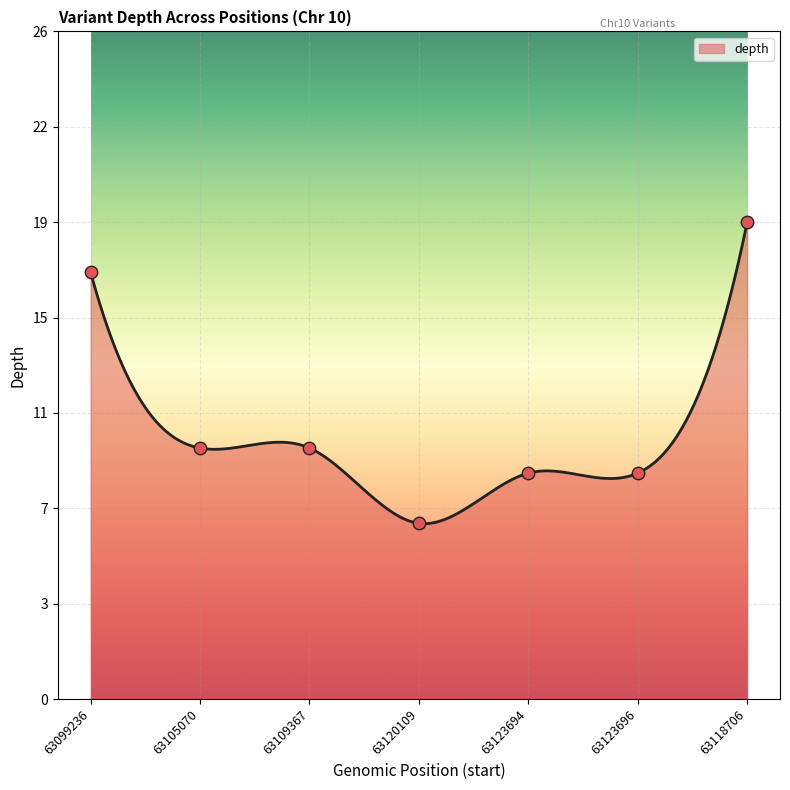

Approximately how many times larger is the value at 63123694 compared to 63123696?

1.0